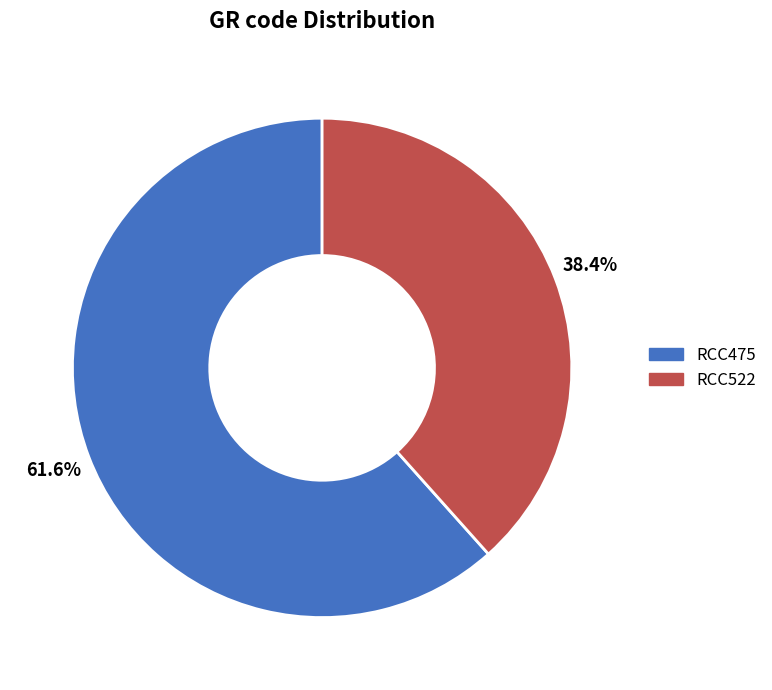

Is there a majority slice in this chart?

Yes